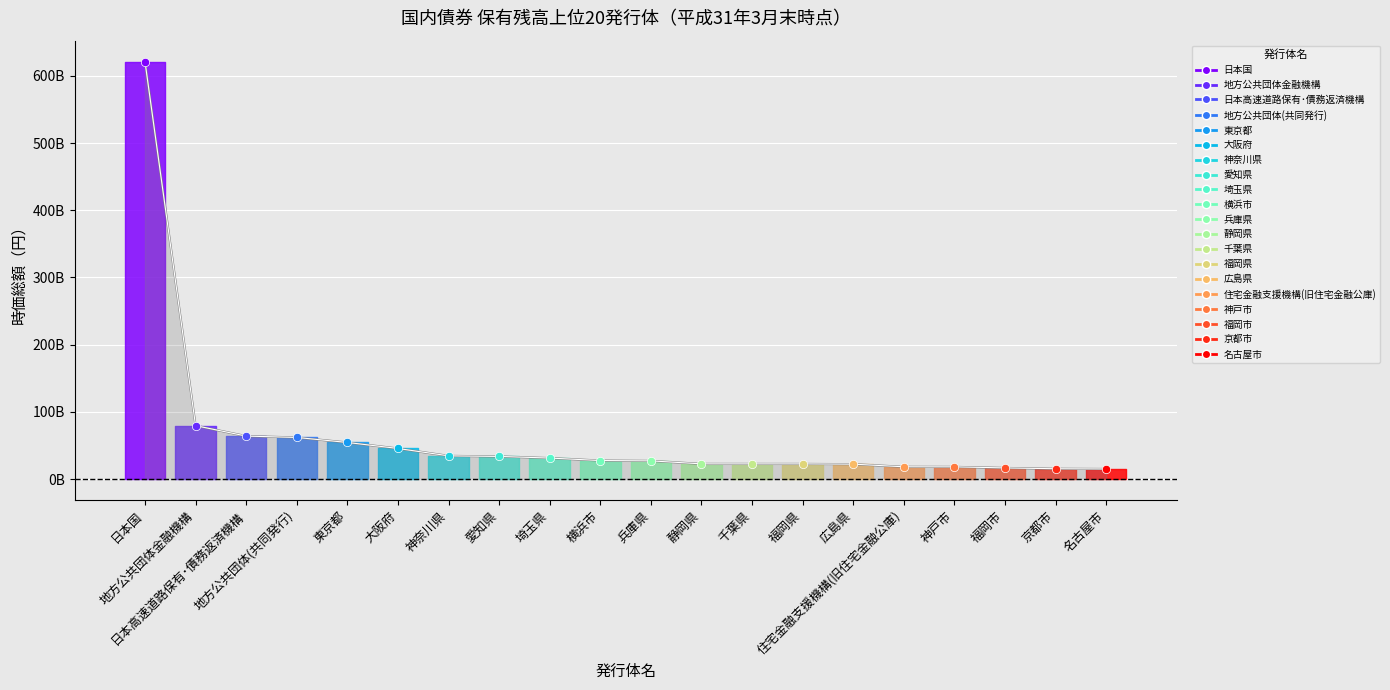

True or false: there are more than 1 points higher than both neighbors.

False